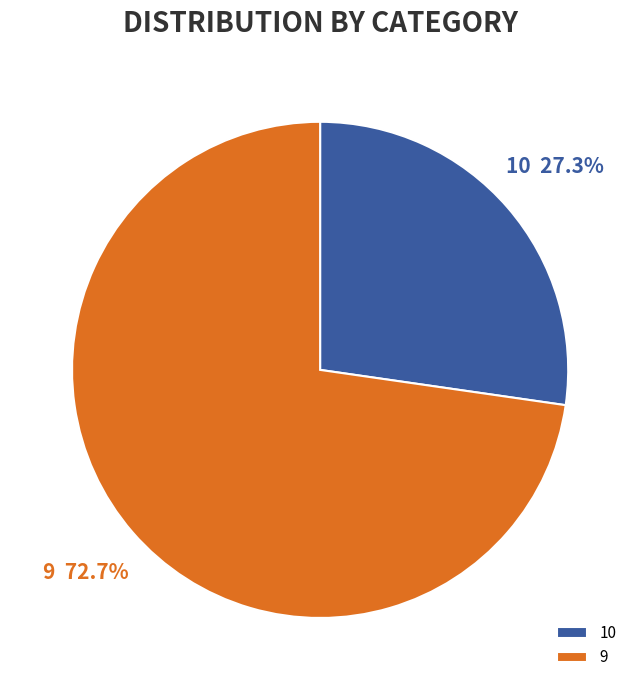

Do 10 and 9 together represent more than half of the pie?

Yes